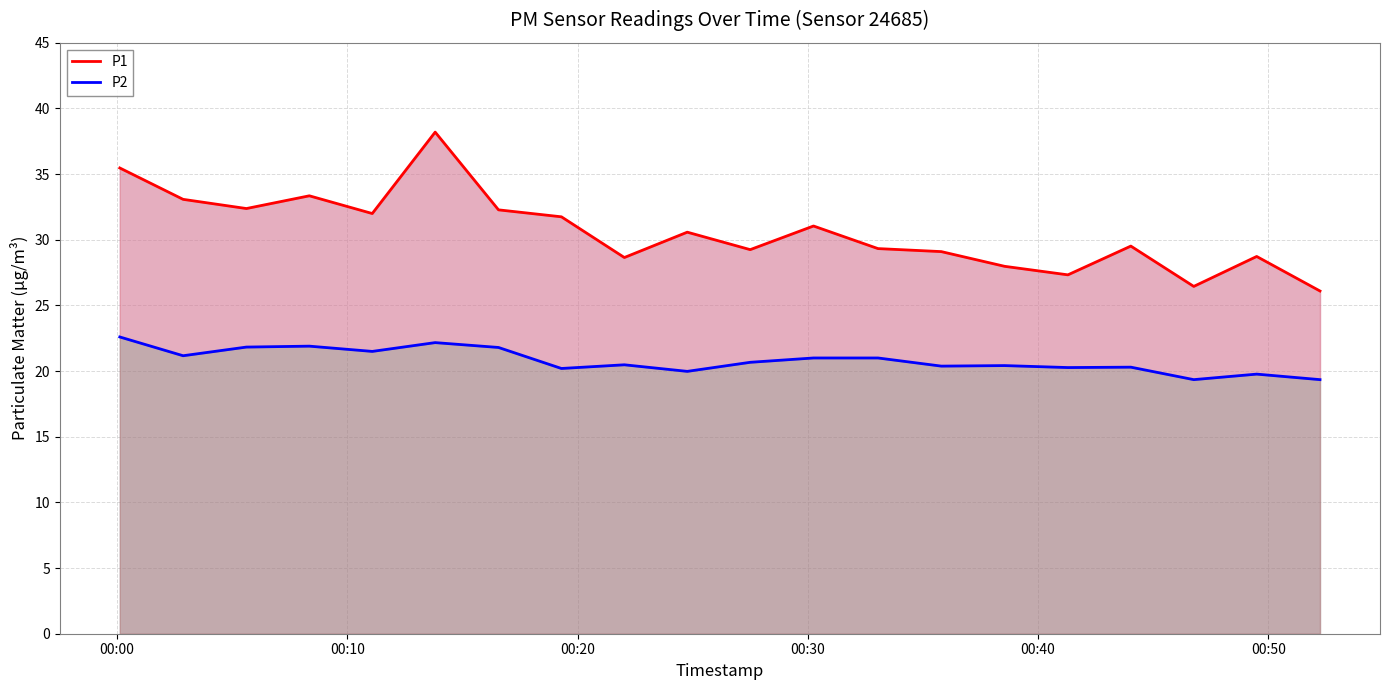

How many interior local peaks does the P2 series have?

6